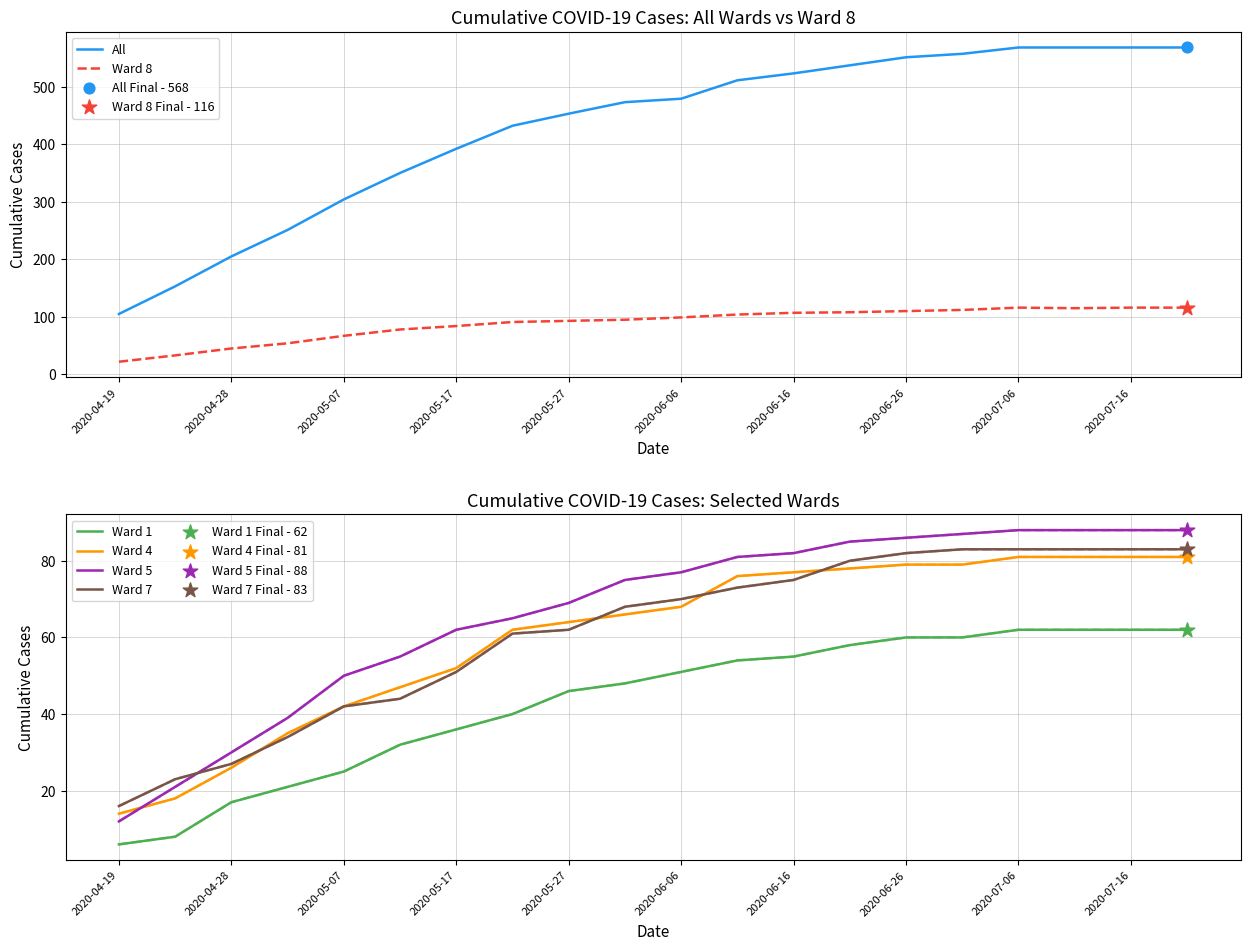

What are all the series names shown in the legend?

All, Ward 8, Ward 1, Ward 4, Ward 5, Ward 7